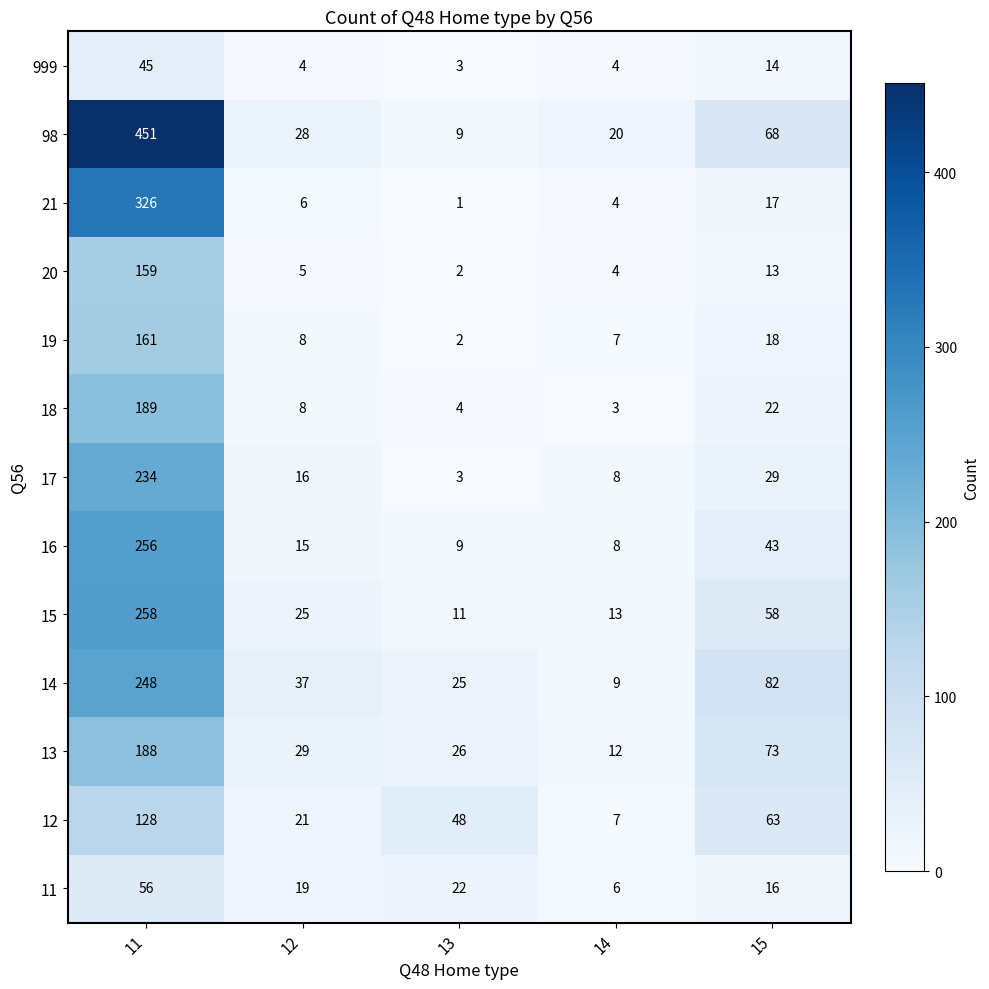

What is the total value across all series at 11?

2699